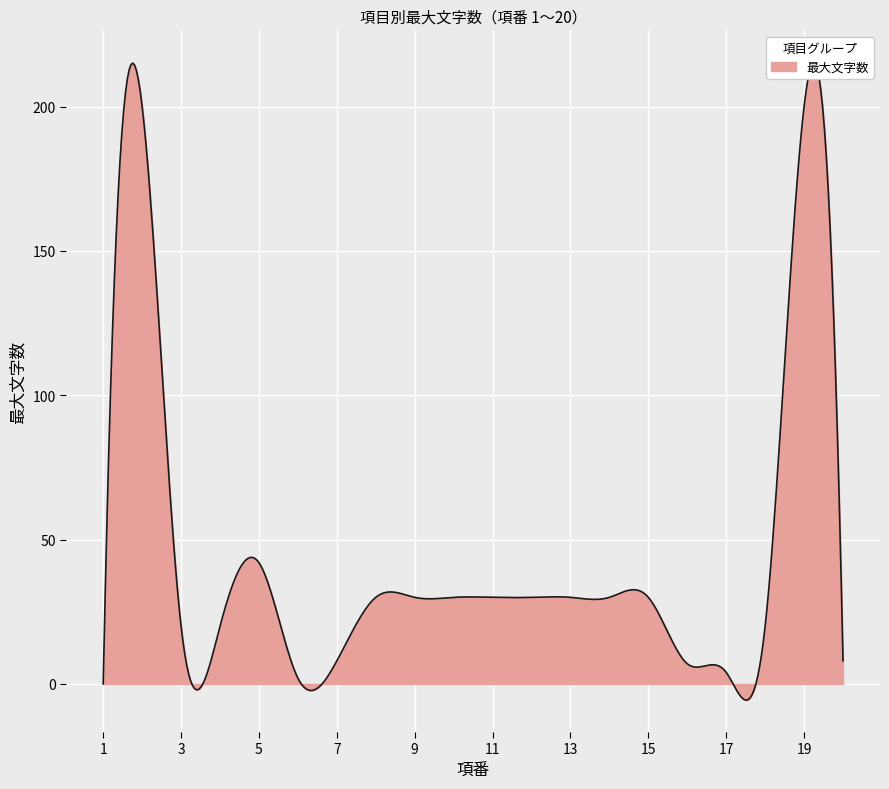

What is the sum of the values at 10 and 12?

60